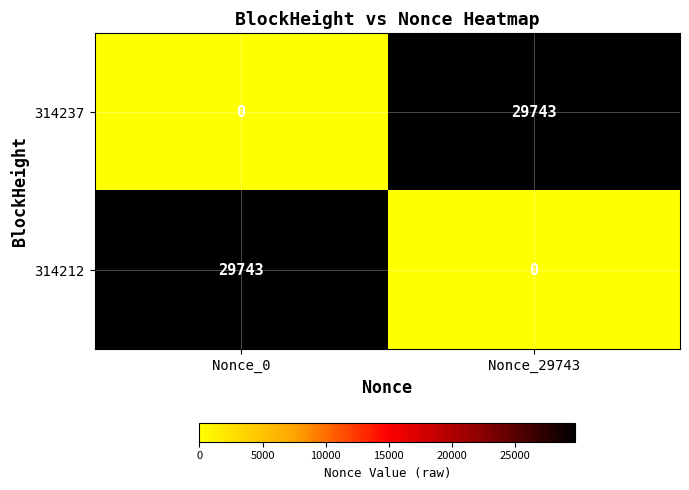

What is the difference between the highest and lowest values at Nonce_29743?

29743